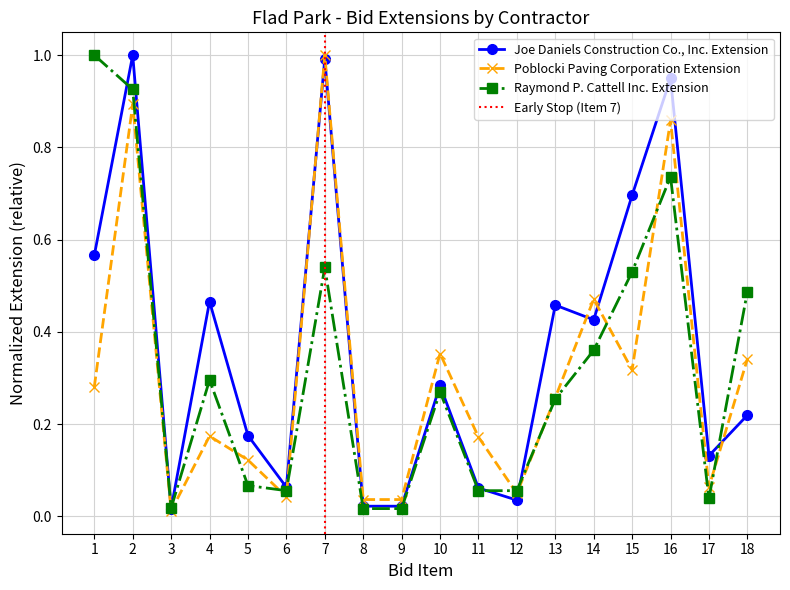

The Joe Daniels Construction Co., Inc. Extension series shows 0.2 at 13. True or false?

False